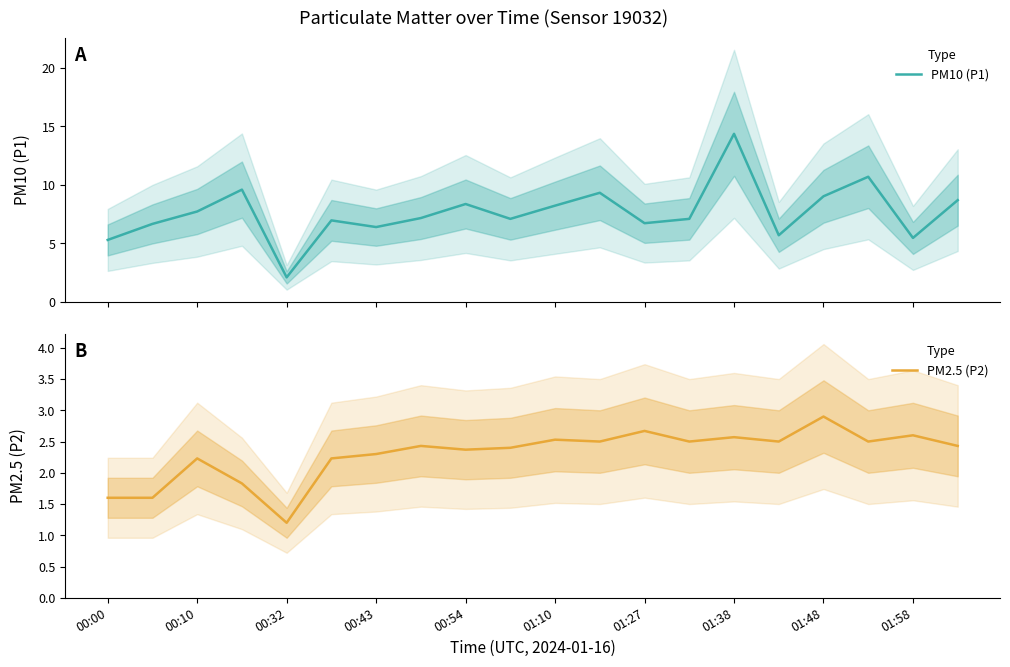

What is the sum of the PM2.5 (P2) values at 00:54 and 01:10?

4.9